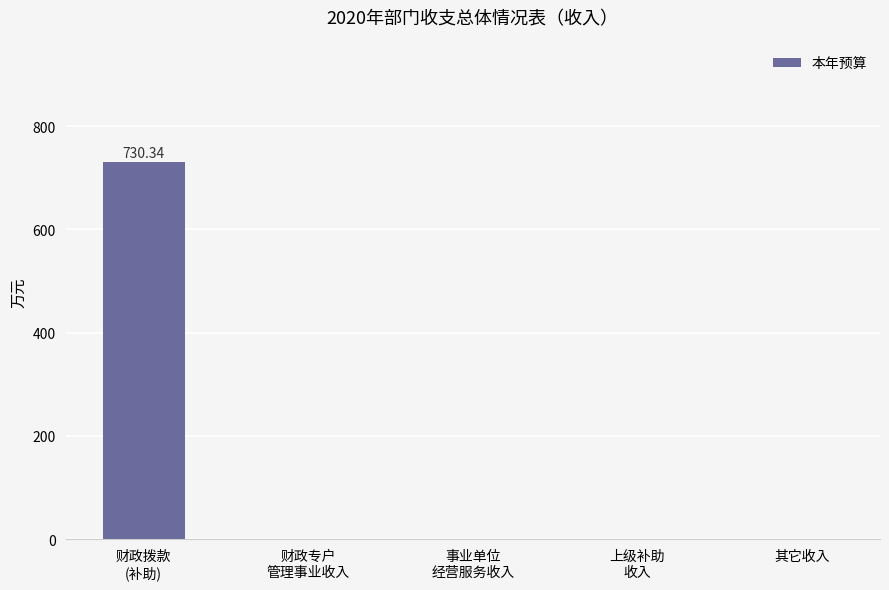

What is the change in value from 财政拨款
(补助) to 其它收入?

-730.3